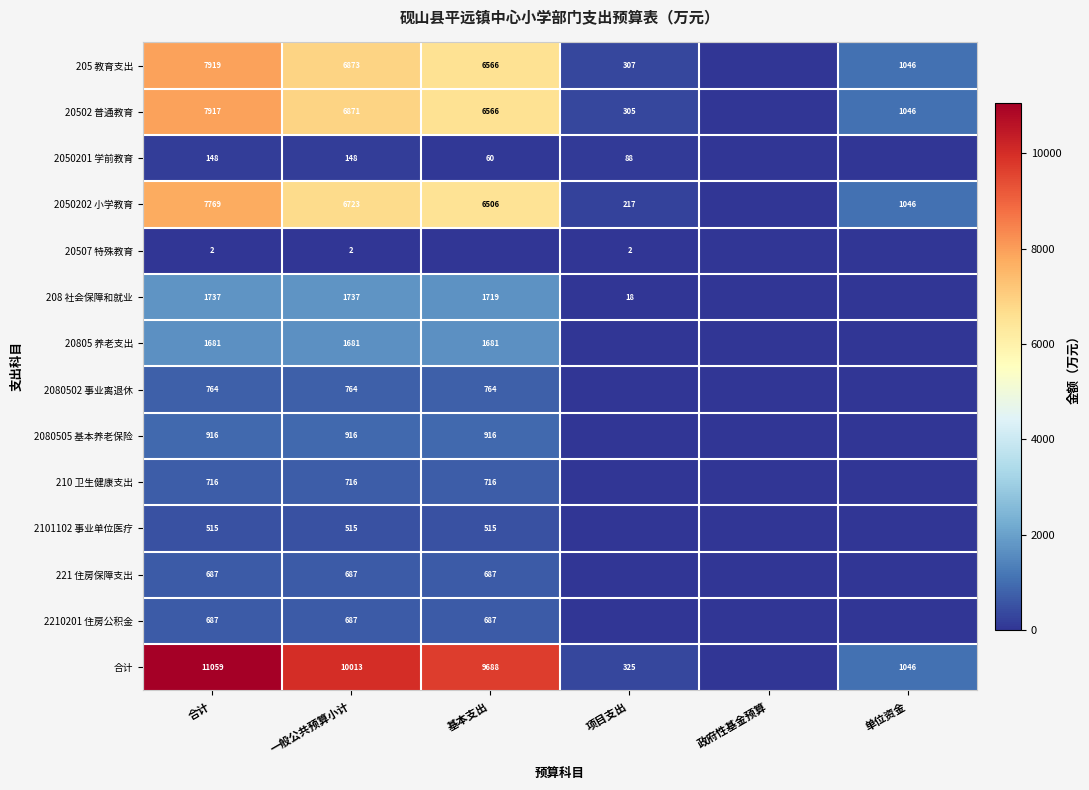

At which category does the chart reach its peak across all series?

合计